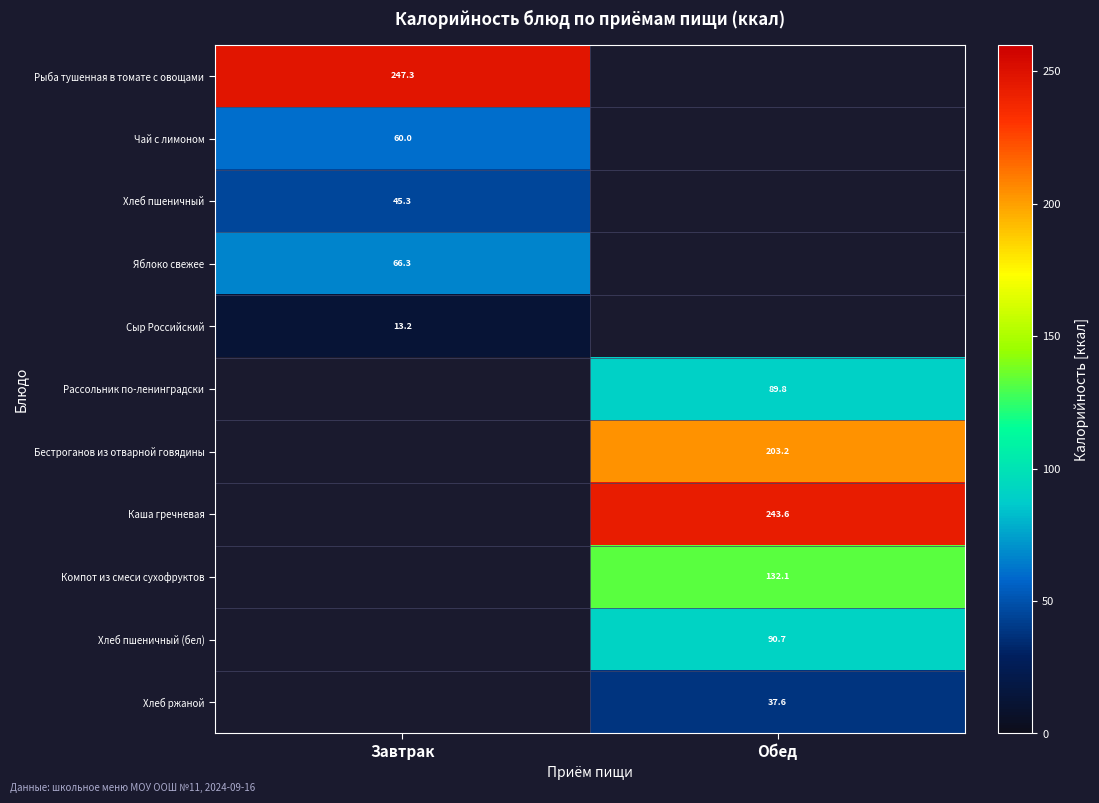

How many categories are shown in the chart?

2